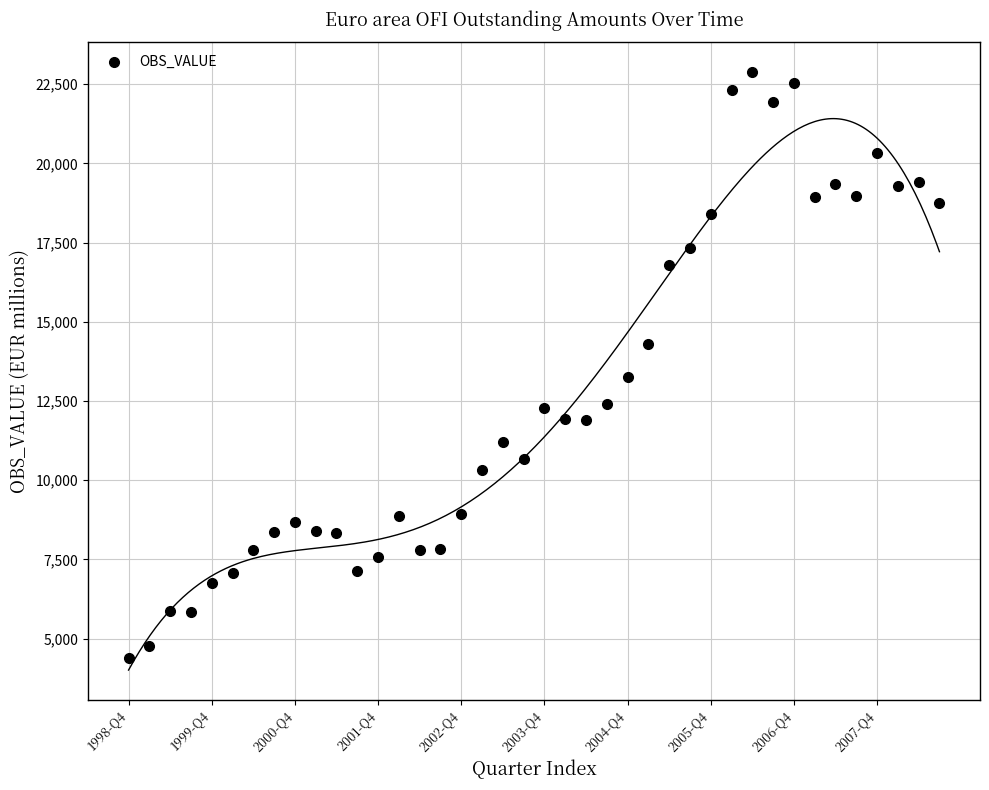

What Y value in the scatter plot is closest to 13633?

13251.8